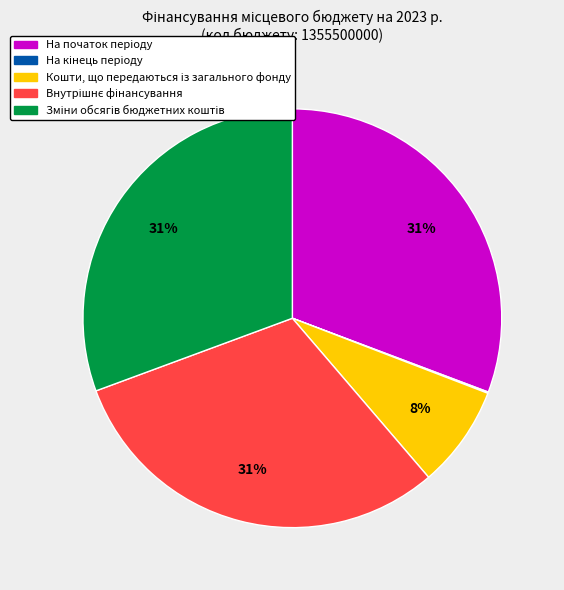

Does any single category account for the majority?

No